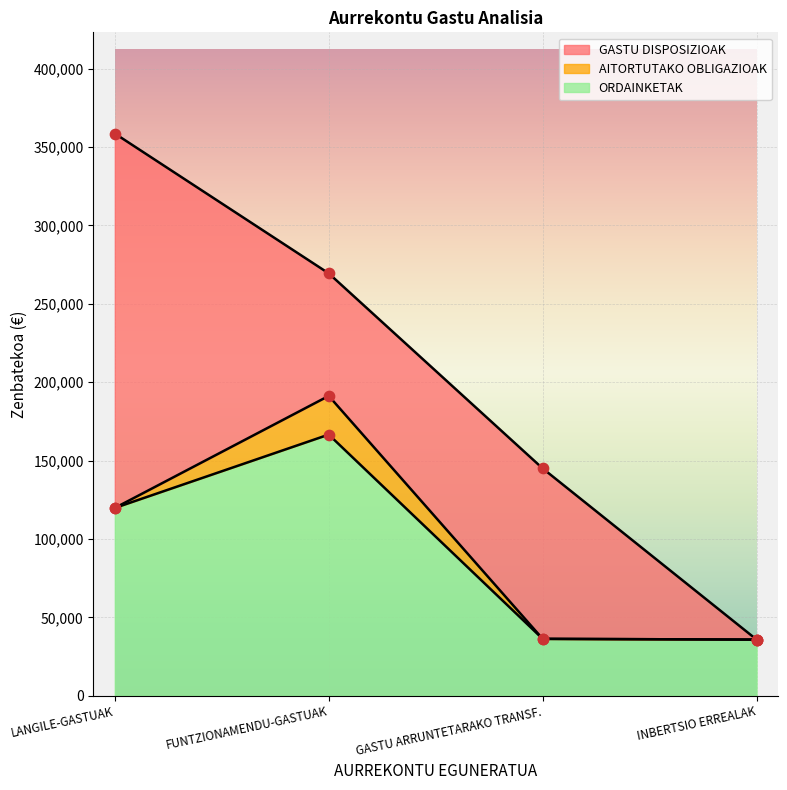

What are all the series names shown in the legend?

GASTU DISPOSIZIOAK, AITORTUTAKO OBLIGAZIOAK, ORDAINKETAK